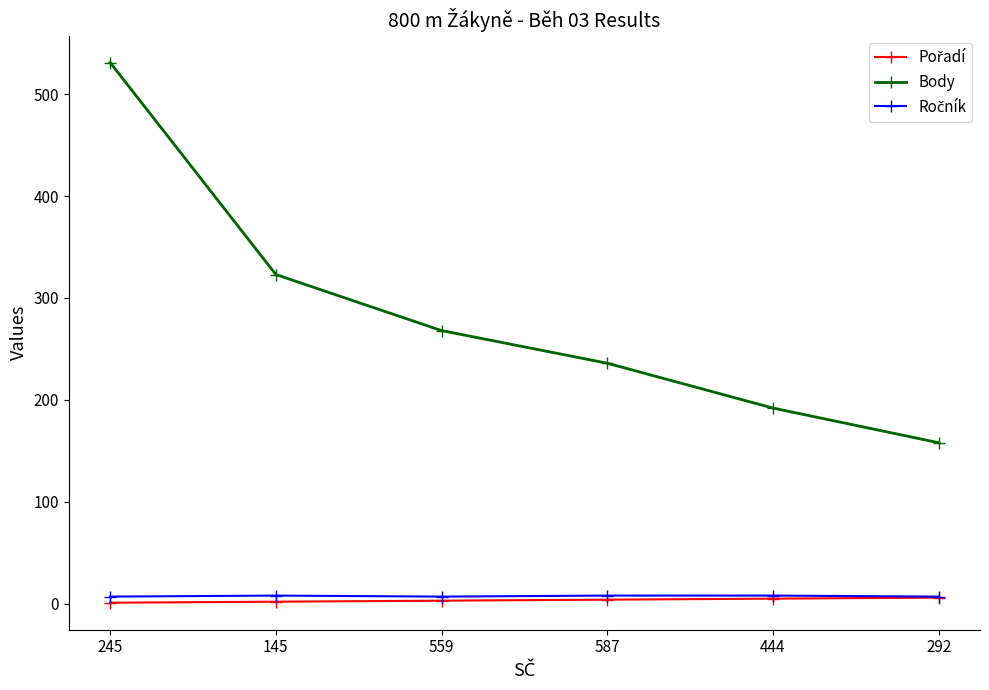

Which series changed the most between 245 and 292?

Body